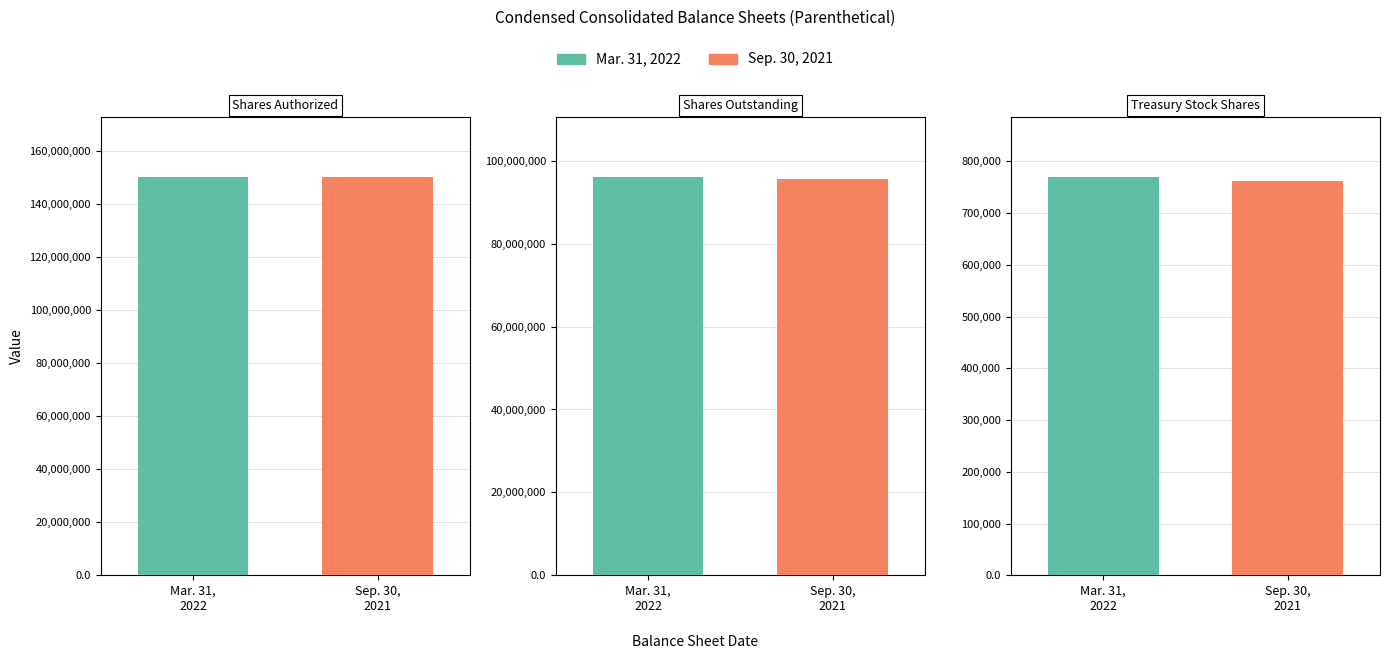

Does the chart contain any negative values?

No